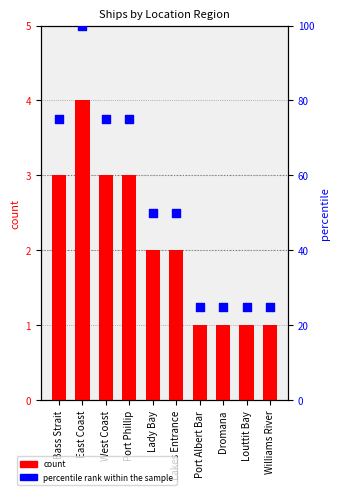

Which series has the widest spread of Y values?

percentile rank within the sample